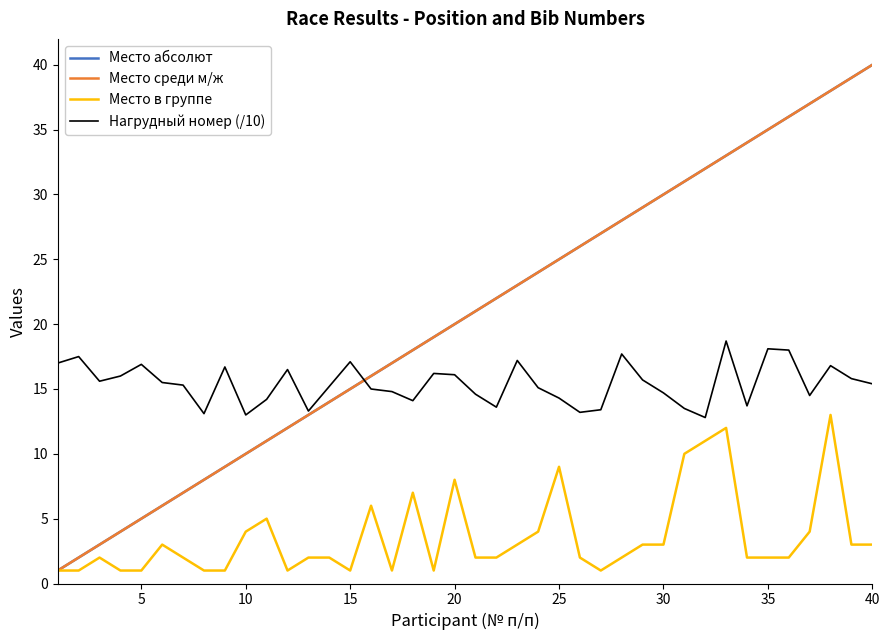

Which series has the widest spread of values?

Место абсолют